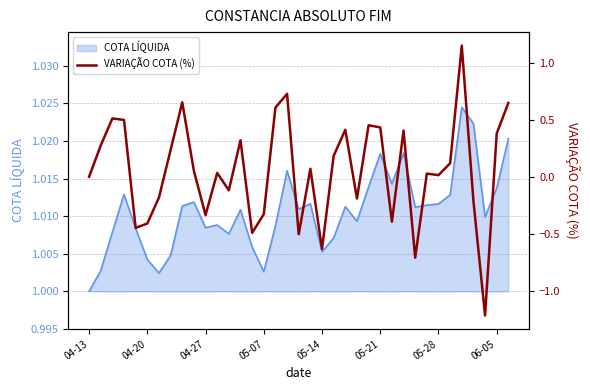

Does the chart have visible grid lines?

Yes